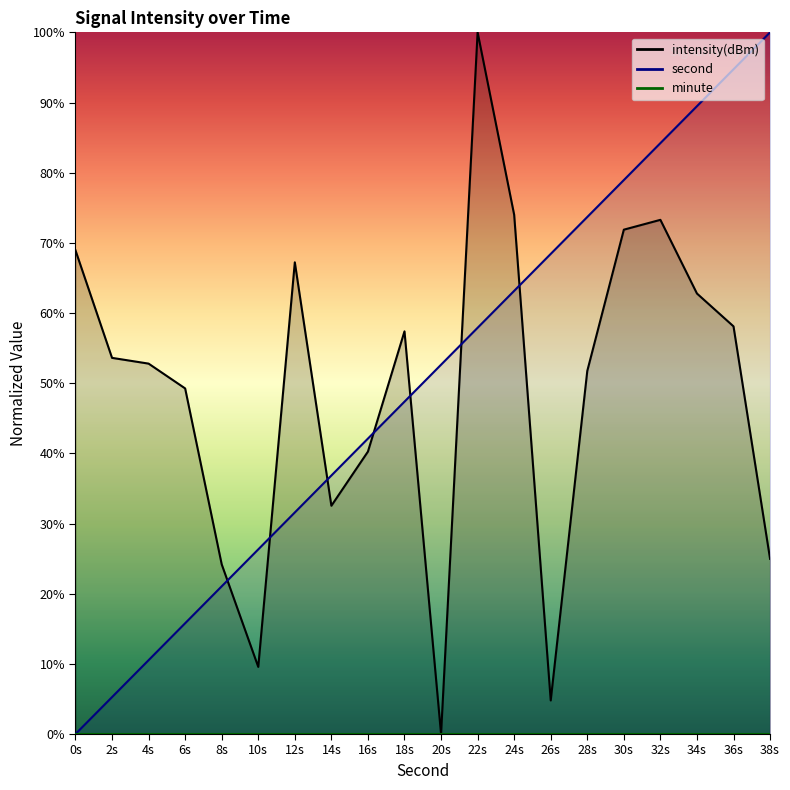

Between 18s and 20s, which series saw the biggest shift?

intensity